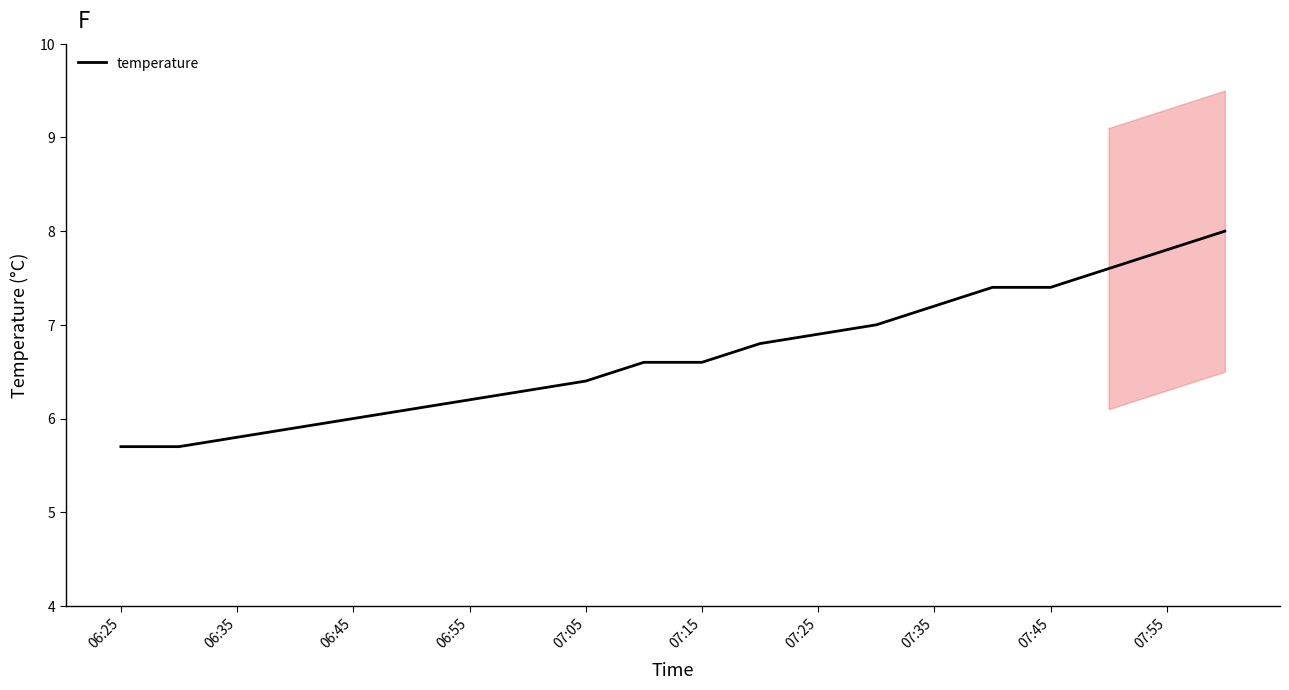

What is the highest value of the temperature series?

8.0